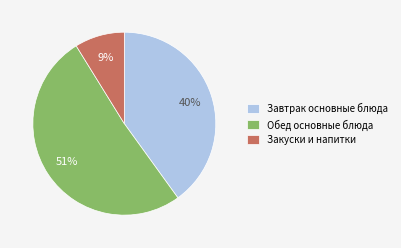

To the nearest percent, what is the difference between the largest and smallest slice percentages?

42%